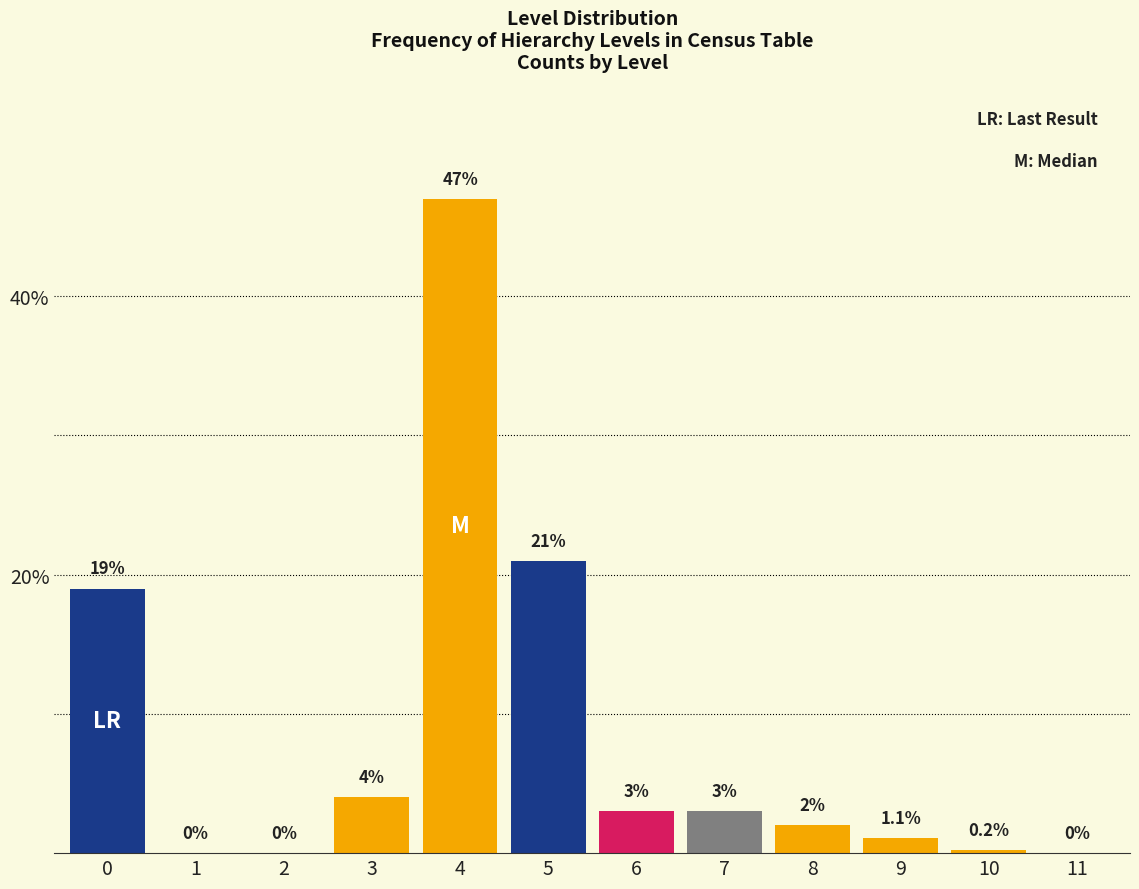

Reading left to right, what are all the values shown in this chart?

0=19.0	1=0.0	2=0.0	3=4.0	4=47.0	5=21.0	6=3.0	7=3.0	8=2.0	9=1.1	10=0.2	11=0.0